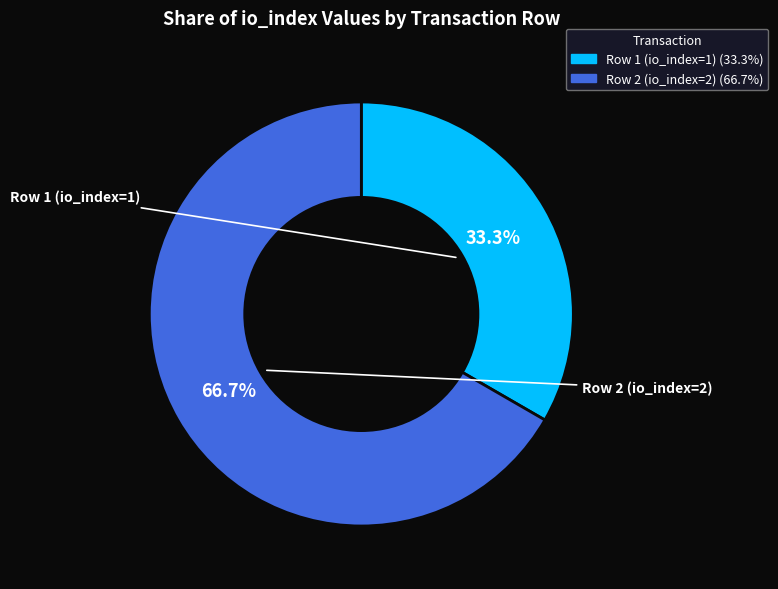

The Row 1 (io_index=1) slice represents 33% of the pie. True or false?

True